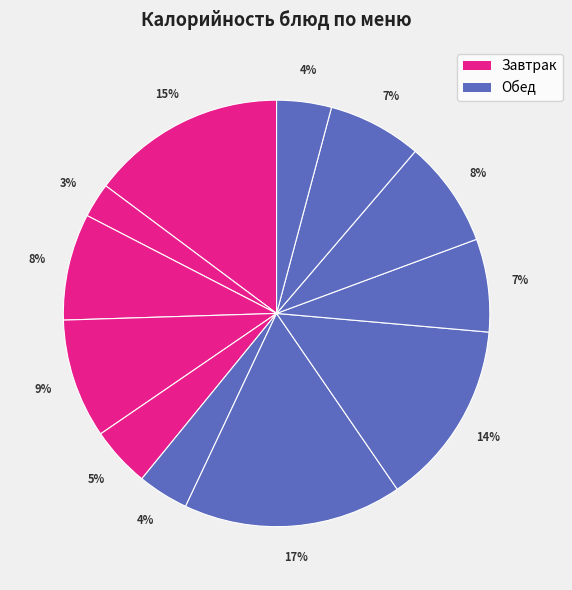

To the nearest percent, what is the average slice percentage?

8%